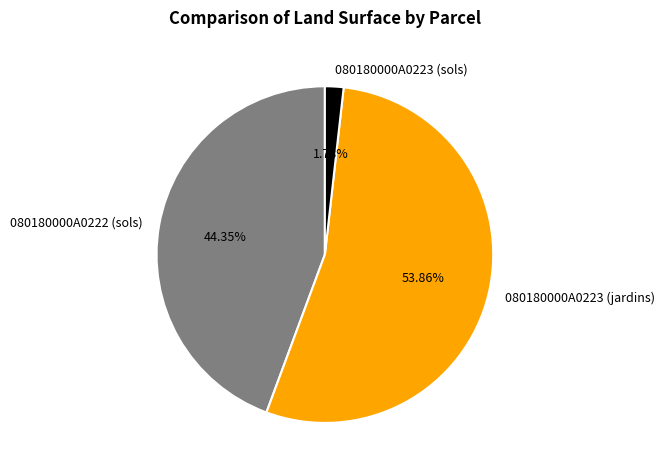

To the nearest percent, what is the difference between the largest and smallest slice percentages?

52%